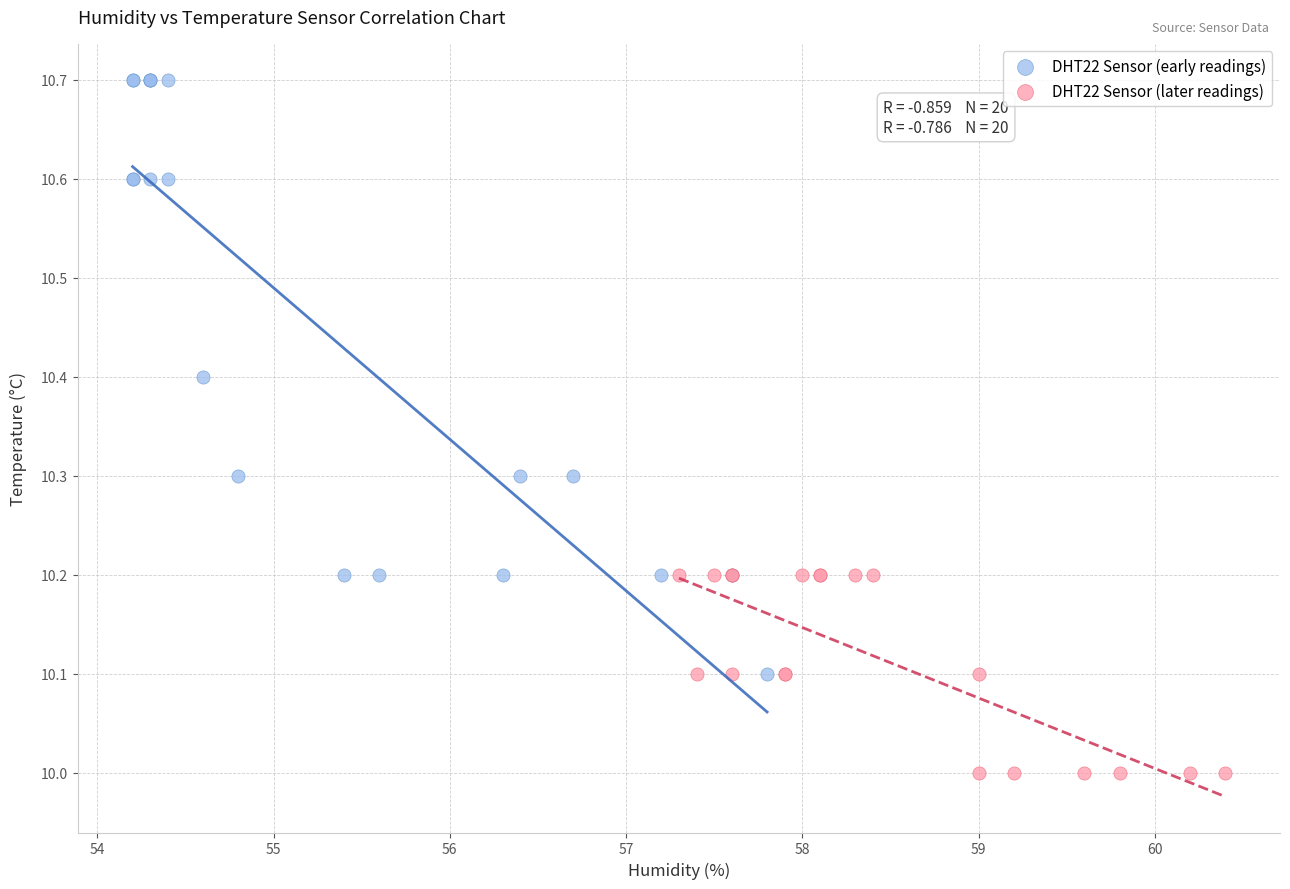

Which series reaches the minimum Y coordinate?

DHT22 Sensor (later readings)